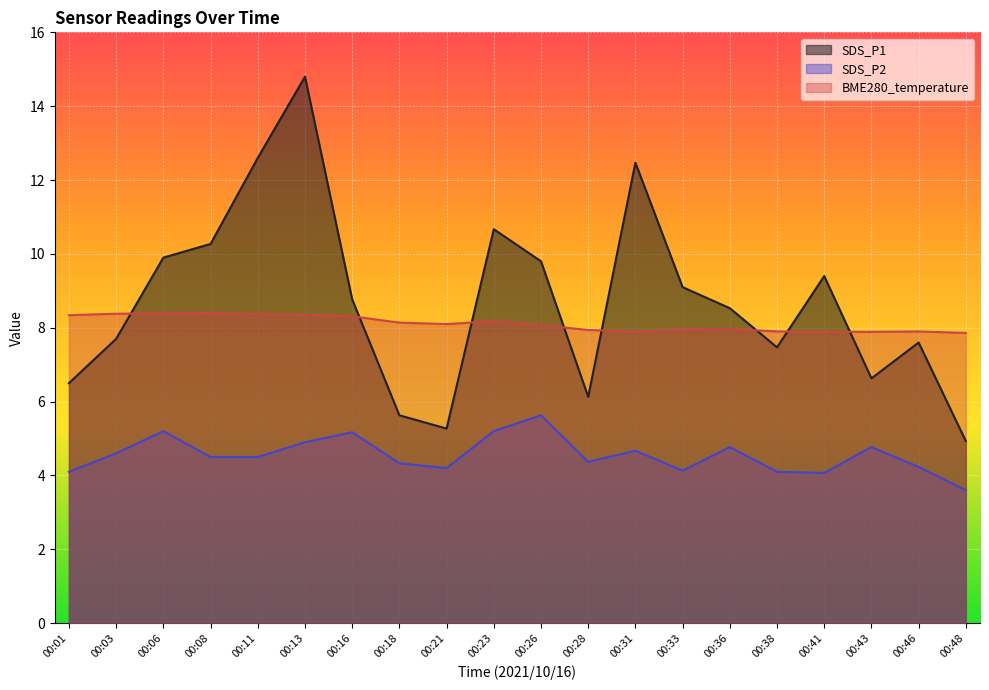

Between which two adjacent categories do SDS_P1 and BME280_temperature first intersect?

00:03 and 00:06